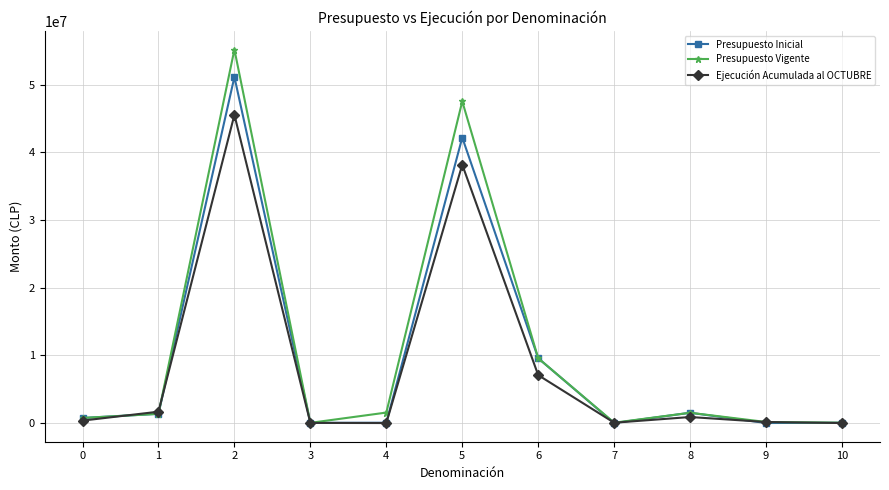

What is the value of the Presupuesto Vigente point at the 9th from the left?

1519638